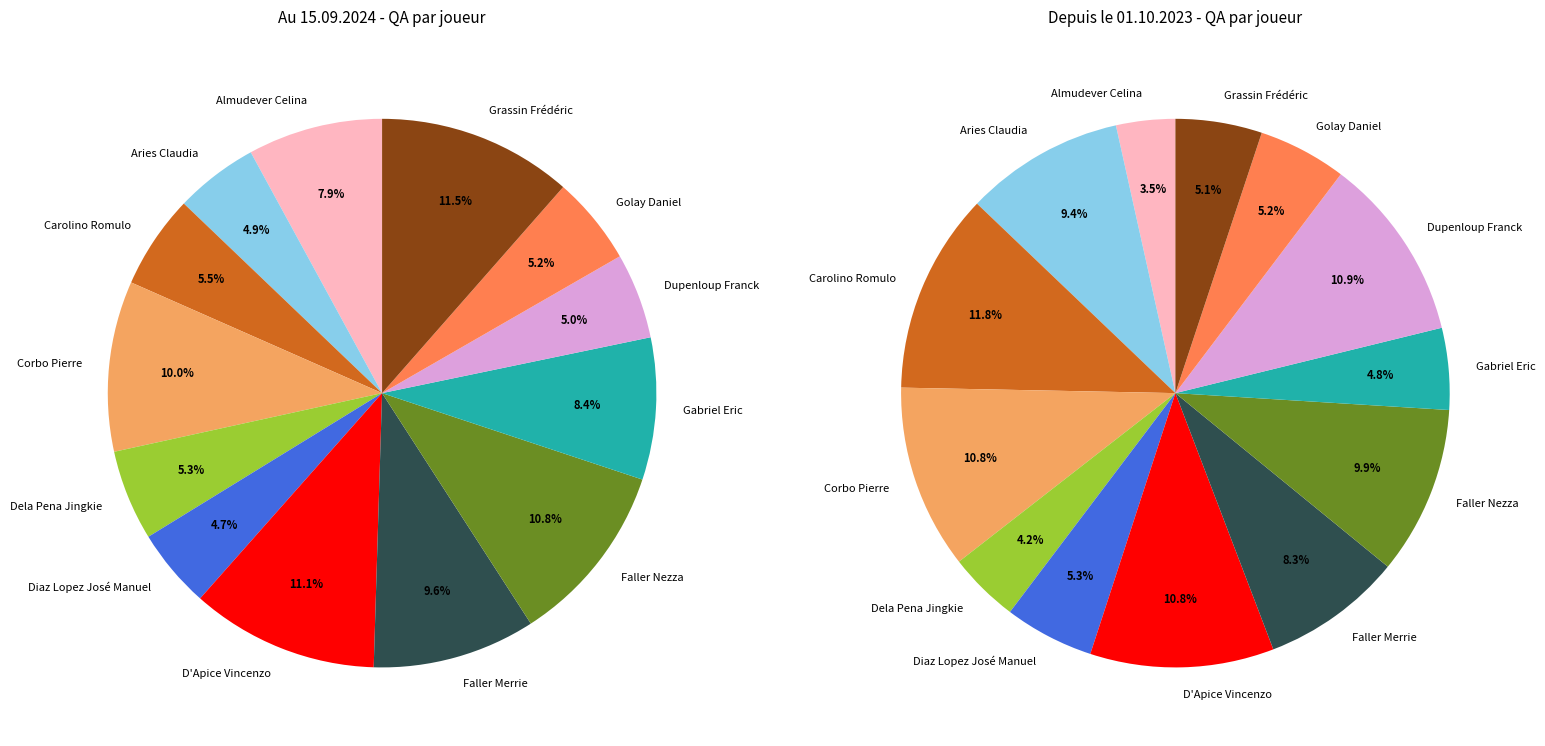

The Aries Claudia slice represents 1% of the pie. True or false?

False